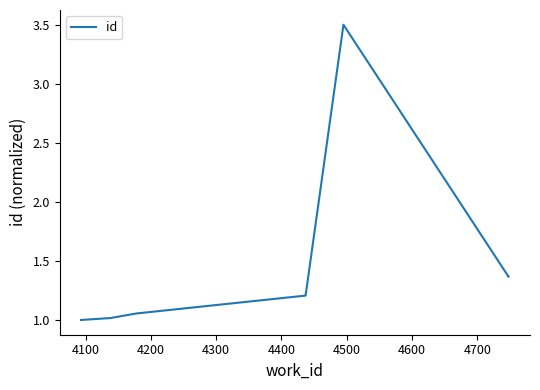

Which category has the highest value across all series?

4500